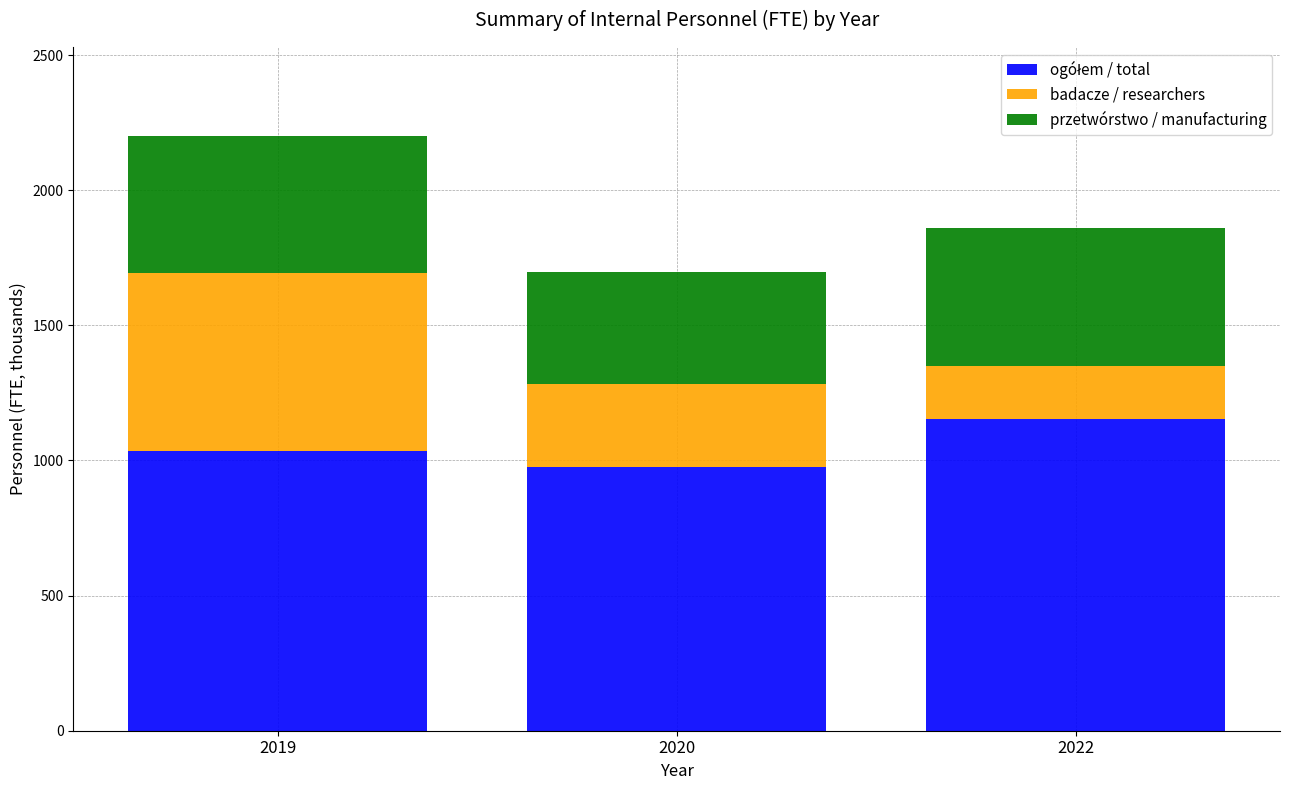

What is the total value across all series at 2020?

1696.6